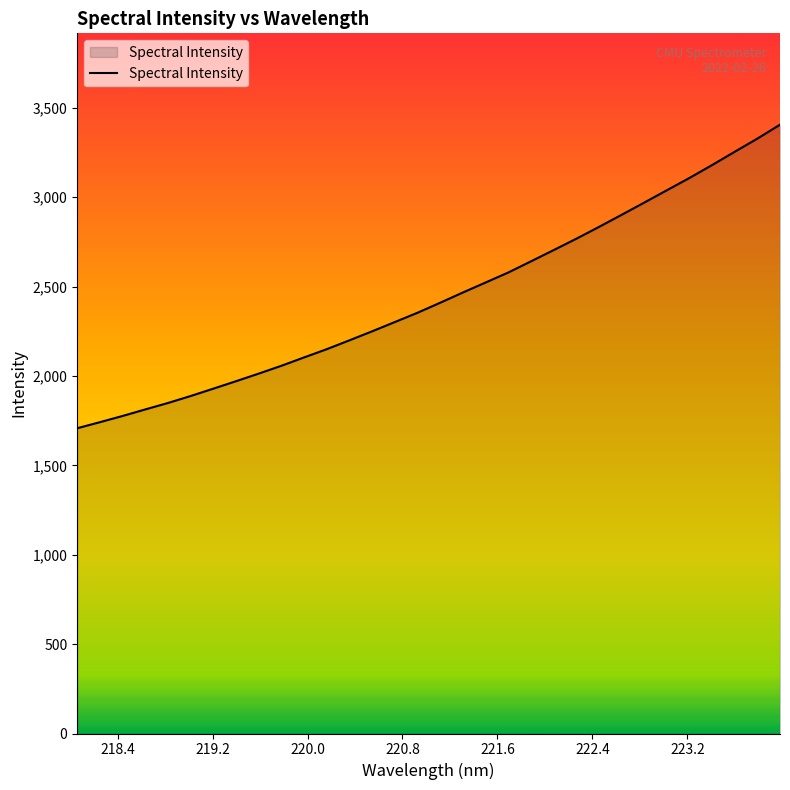

Reading left to right, list all the values displayed in this chart.

1707.5	1741.3	1776.1	1812.7	1848.8	1887.7	1928.9	1970.6	2013.1	2056.9	2103.7	2149.8	2199.3	2249.7	2301.4	2353.4	2409.4	2466.6	2522.4	2578.3	2640.7	2703.5	2767.0	2833.1	2900.8	2969.3	3038.4	3107.4	3179.6	3254.0	3327.6	3405.6